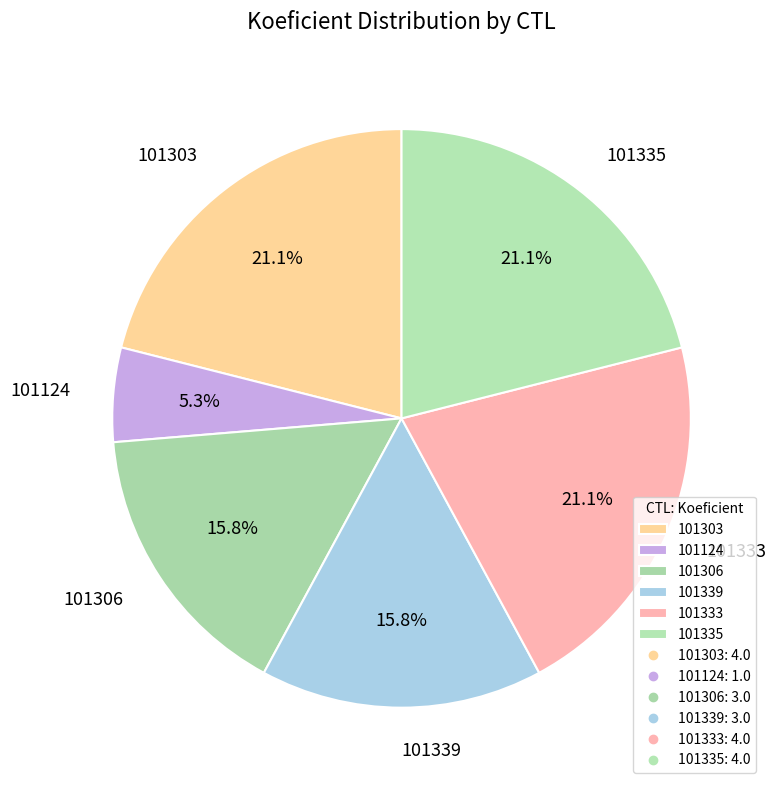

To the nearest percent, what portion does 101124 represent?

5%